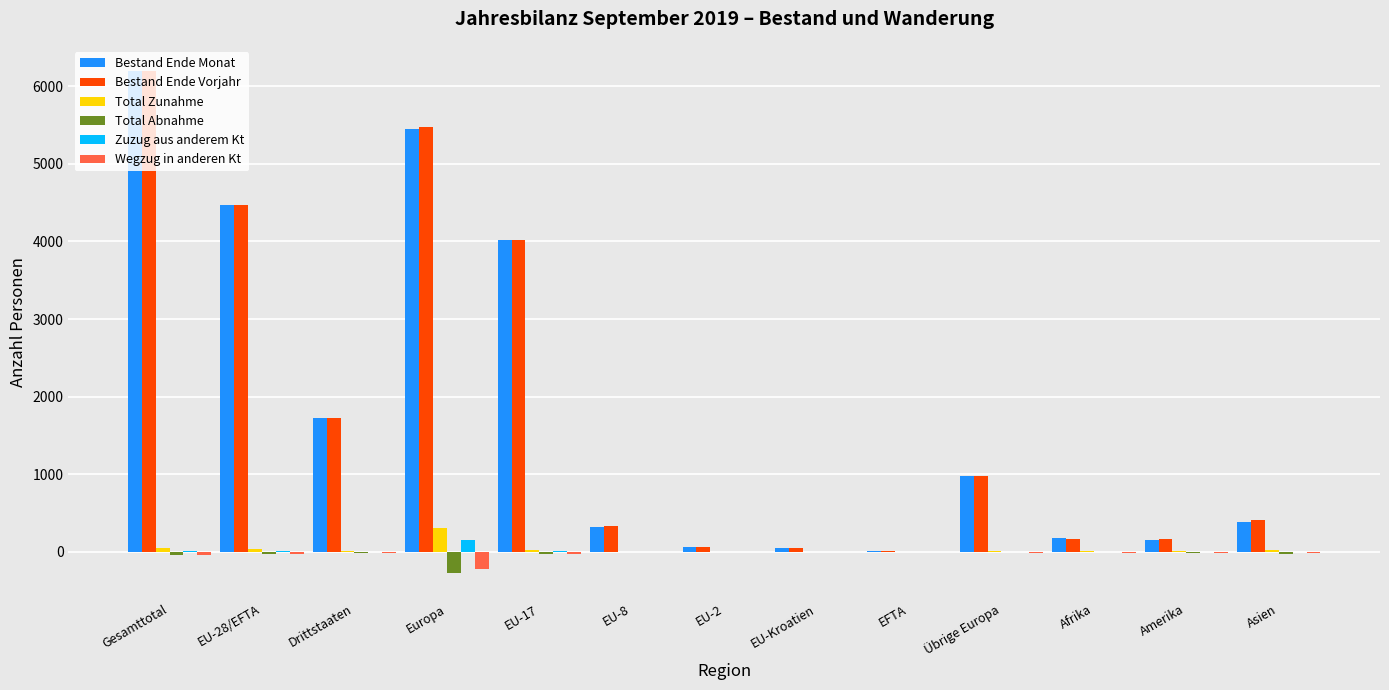

Which label corresponds to the largest value in the chart?

Gesamttotal